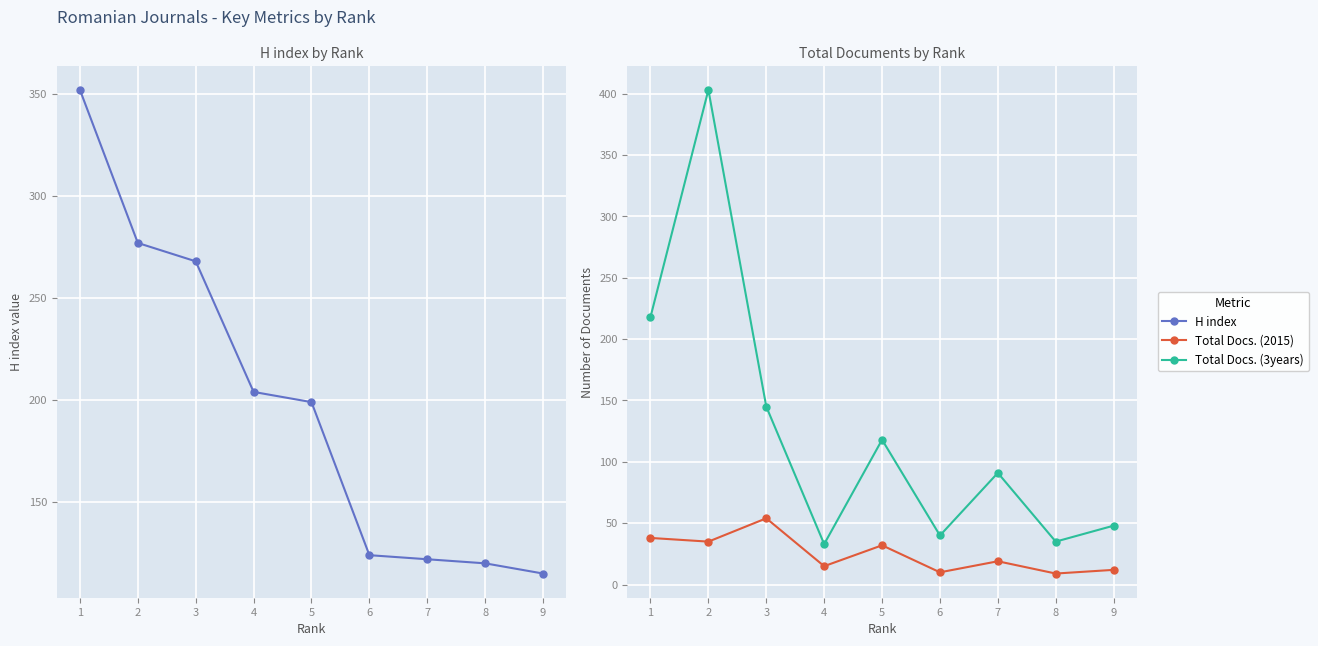

How many values in the H index series are below 199?

4